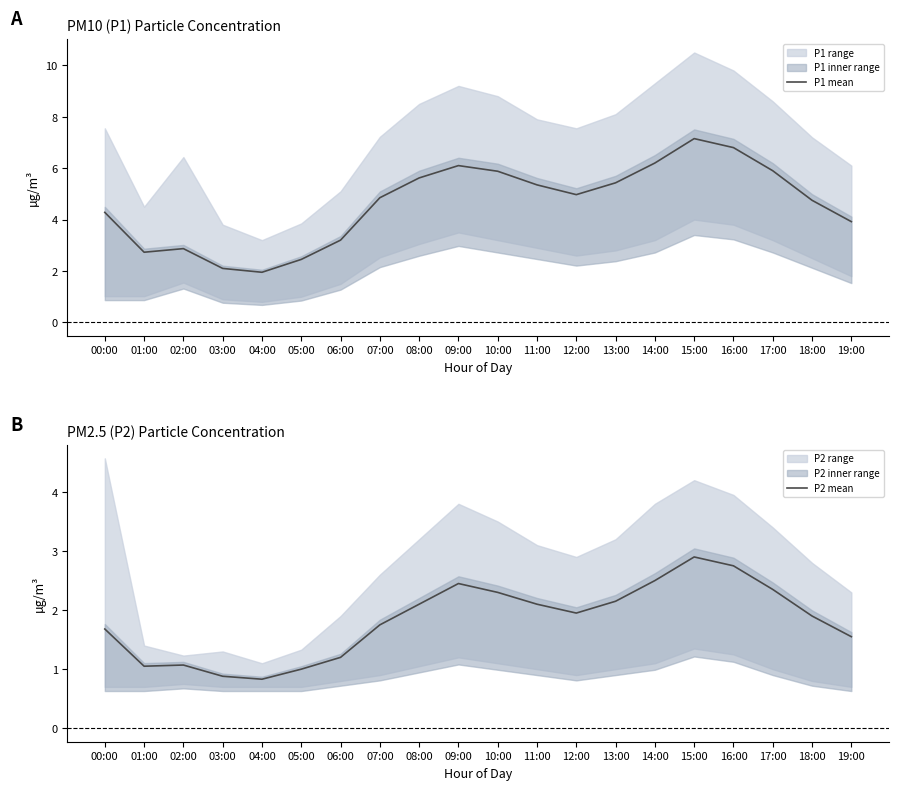

True or false: P2 mean and P1 mean cross at least once.

False